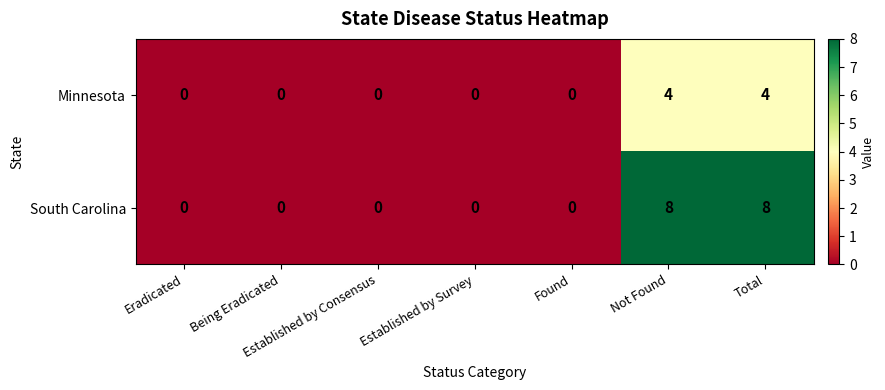

At how many categories does at least one series exceed 7?

2